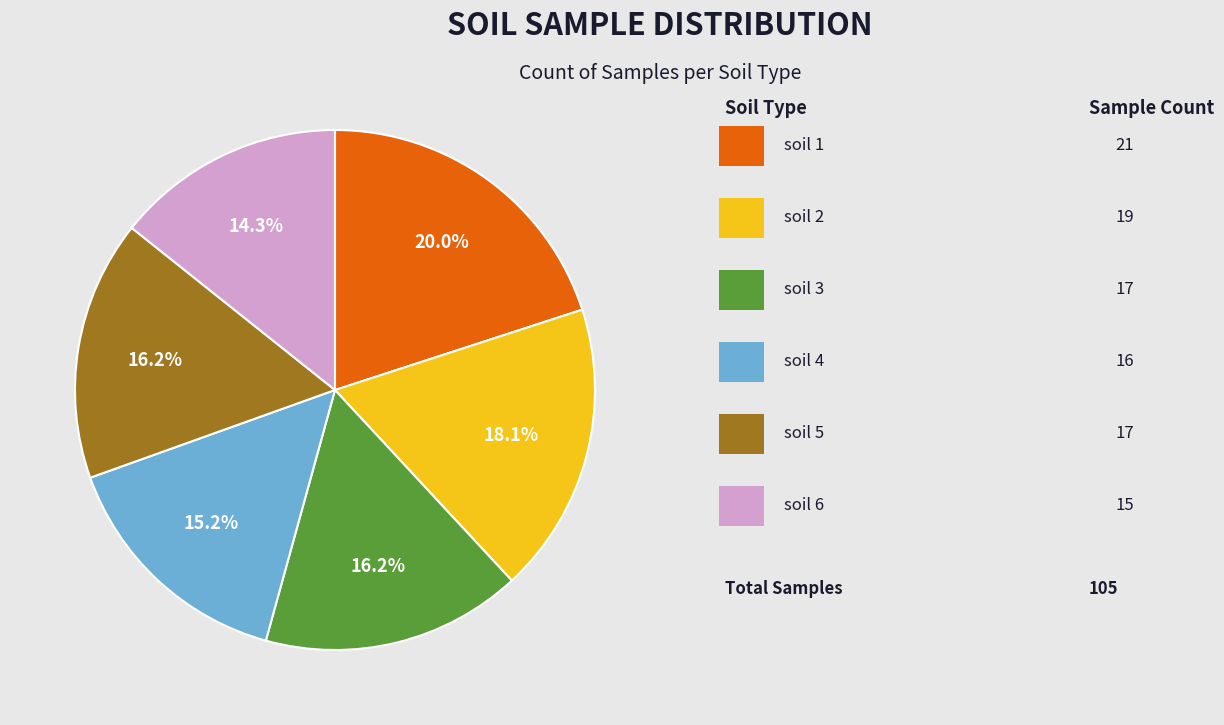

How many segments does this pie chart have?

6